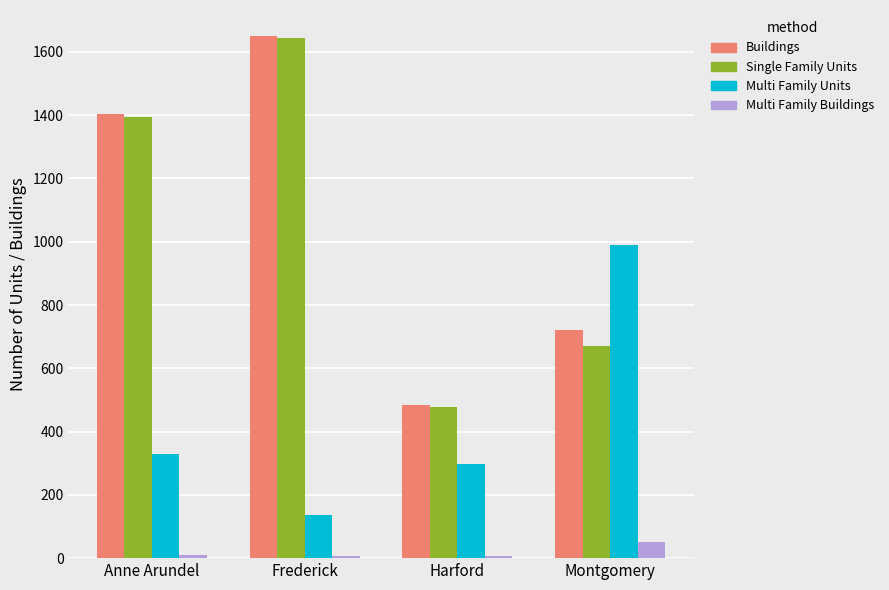

What is the average value of the Multi Family Units series?

438